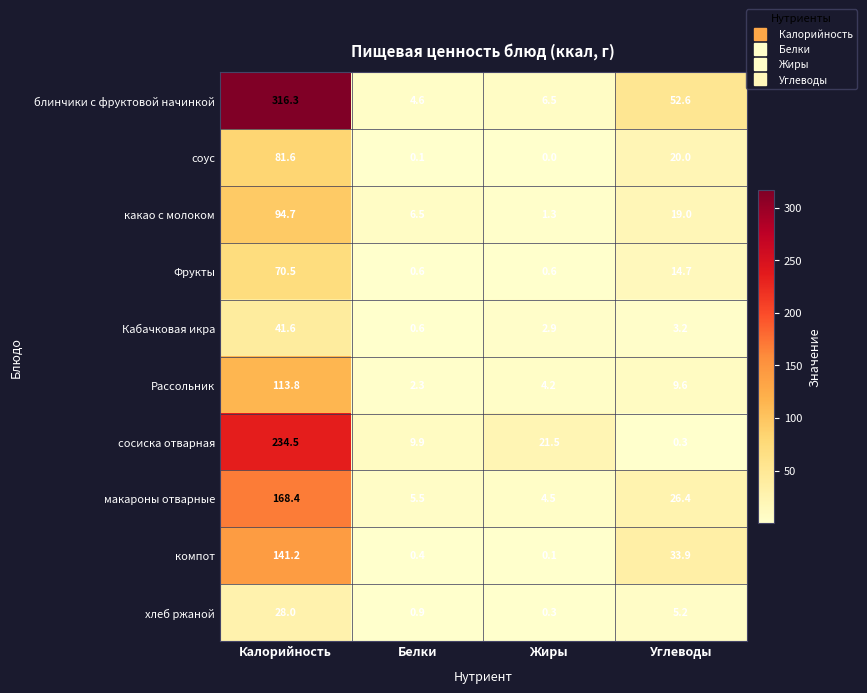

Is it true that блинчики с фруктовой начинкой equals 34.6 at Углеводы?

False